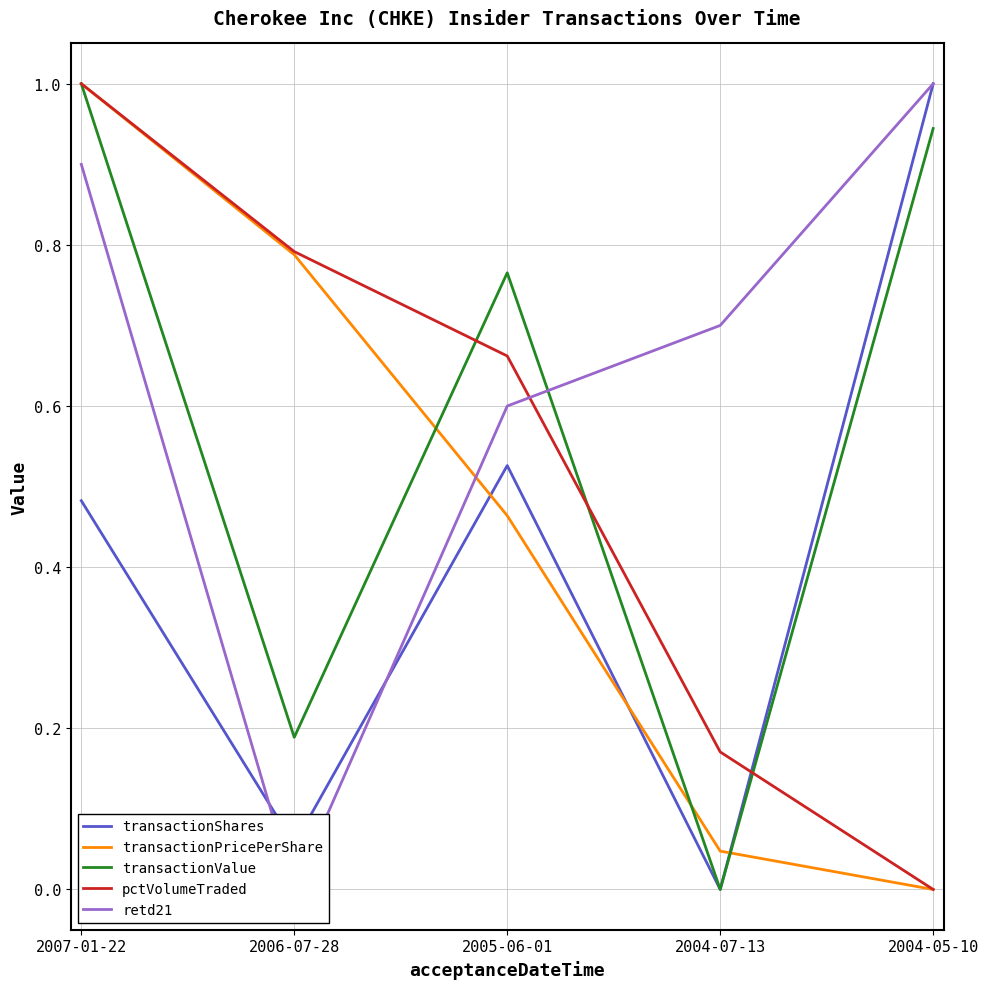

At which category does transactionShares reach its first local valley?

2006-07-28